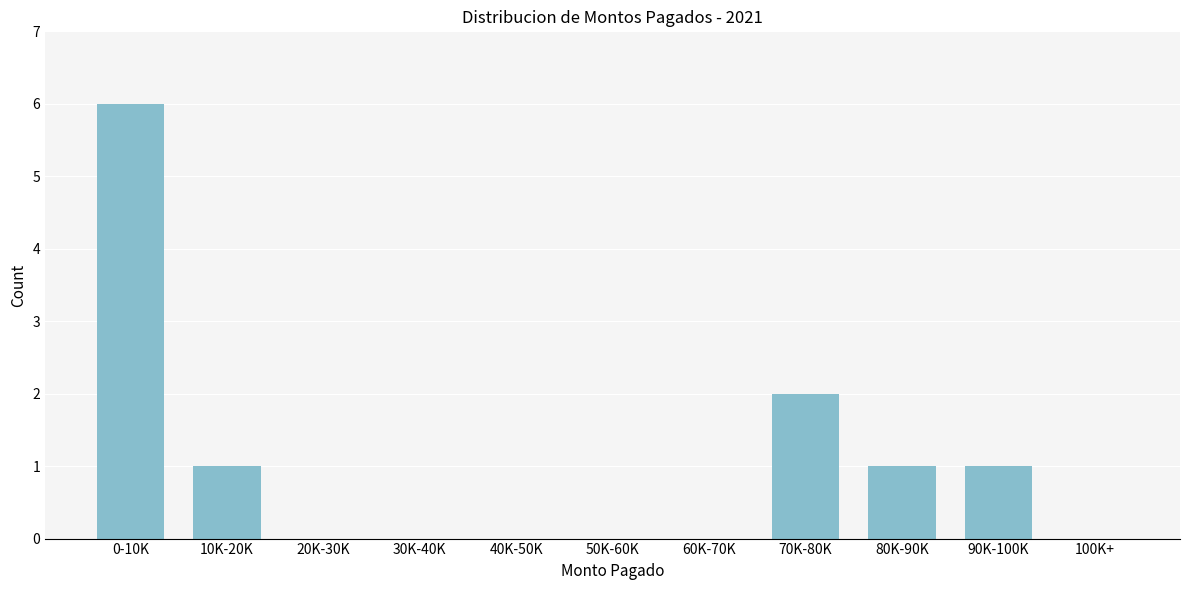

Reading left to right, transcribe all the data shown in this chart.

0-10K=6	10K-20K=1	20K-30K=0	30K-40K=0	40K-50K=0	50K-60K=0	60K-70K=0	70K-80K=2	80K-90K=1	90K-100K=1	100K+=0